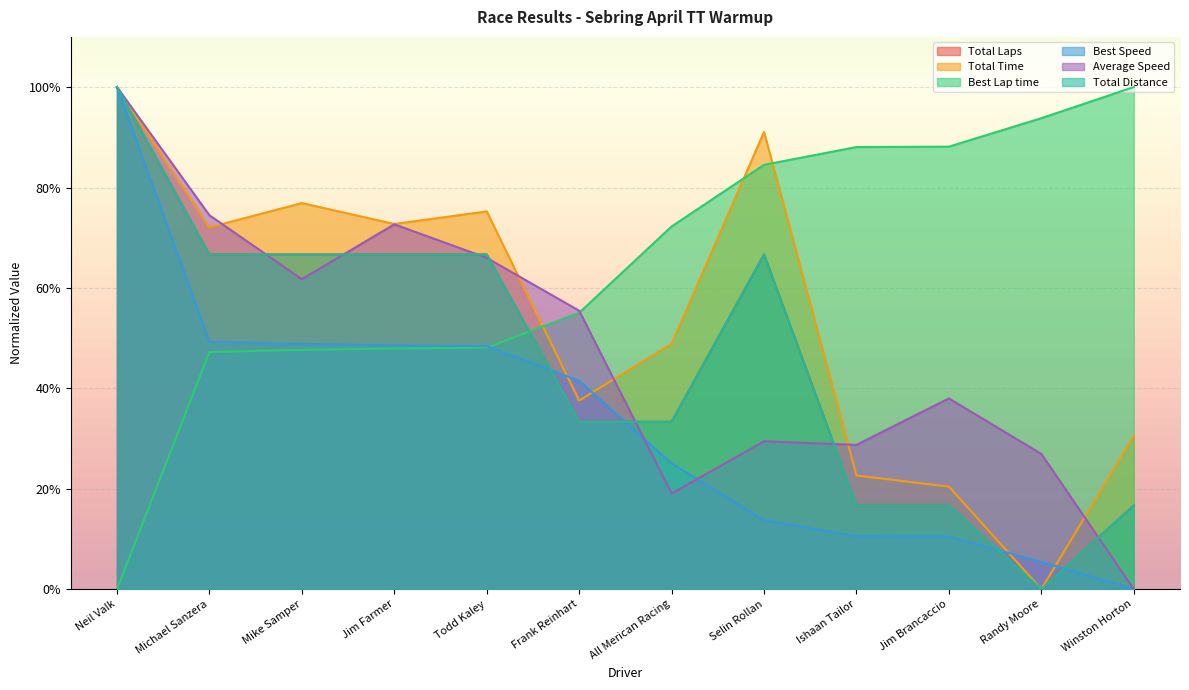

True or false: Total Laps and Total Time cross at least once.

False